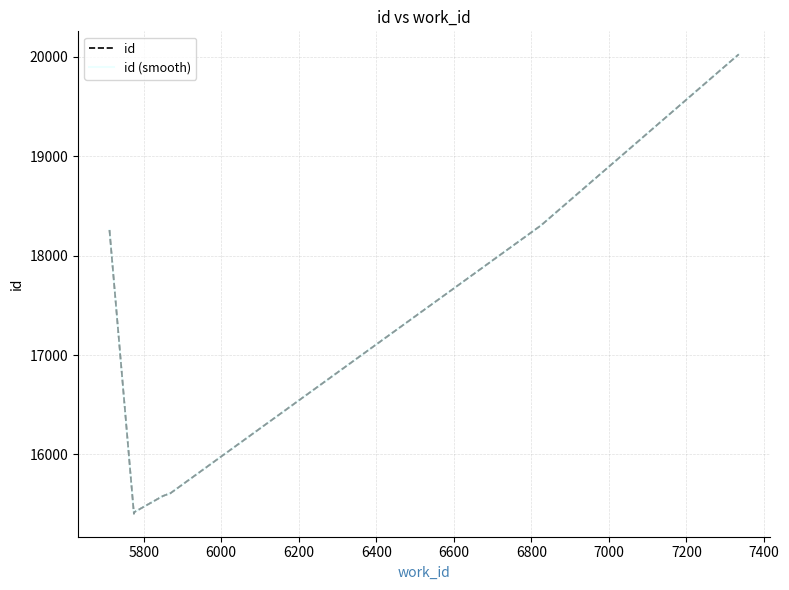

Where is the first local minimum for id (smooth)?

5800